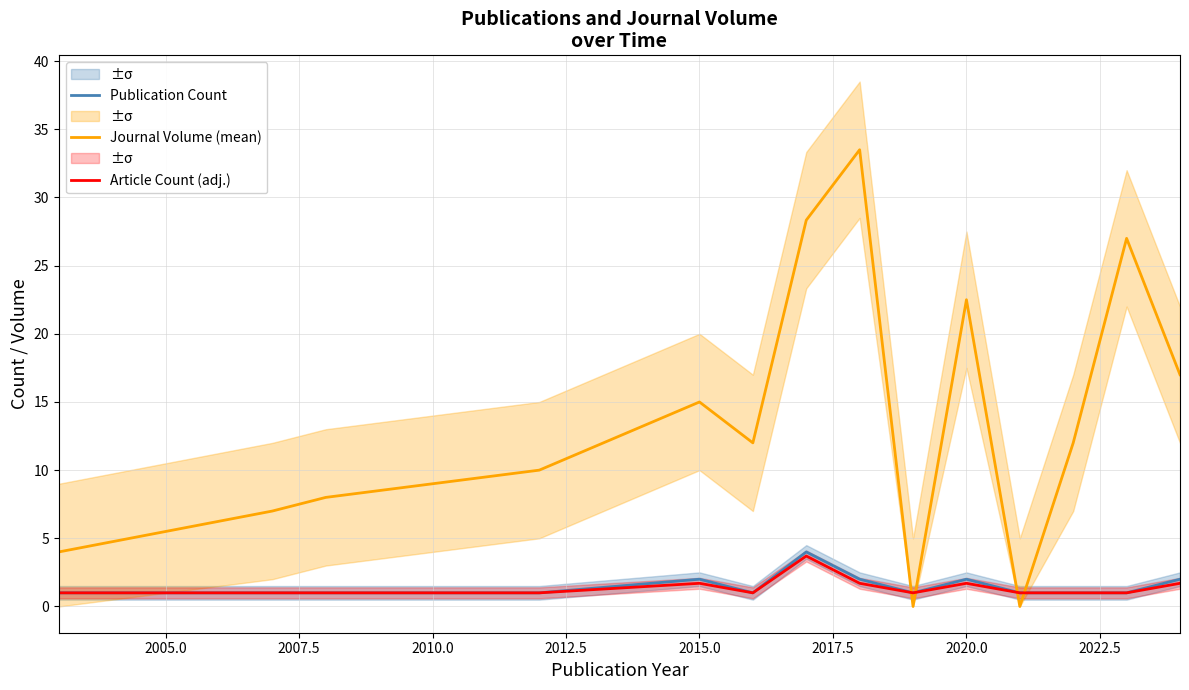

True or false: Journal Volume (mean) and Publication Count cross at least once.

True